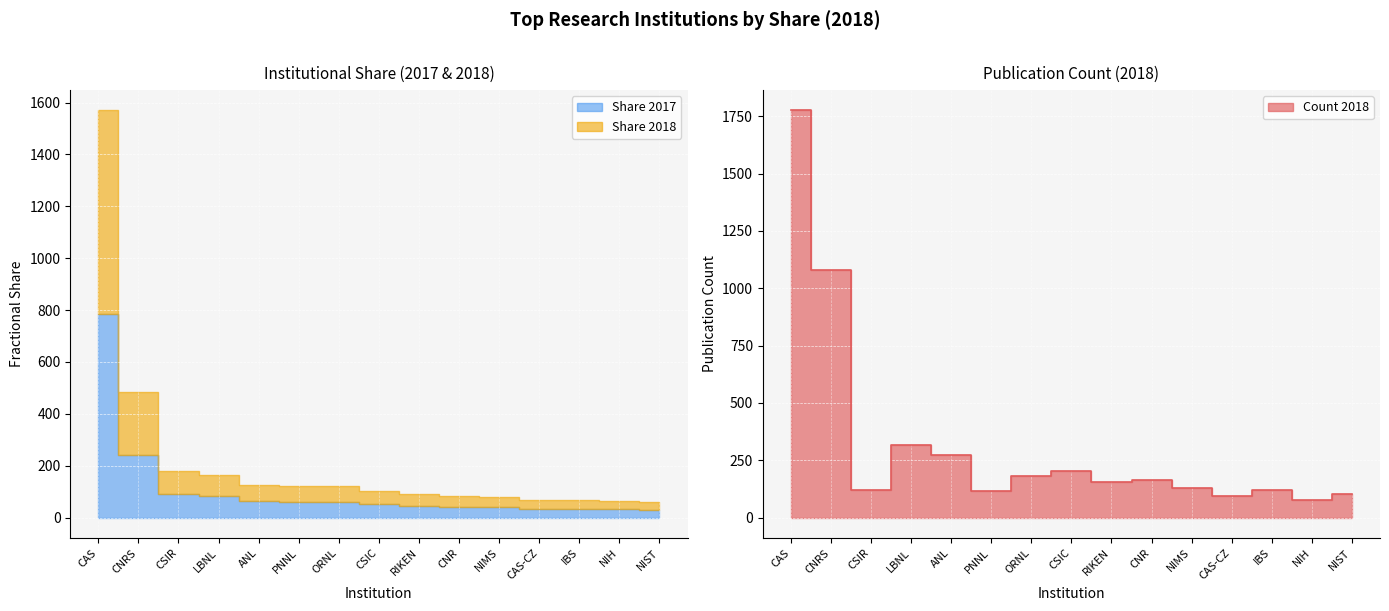

How many data points in Share 2018 are less than 51?

7